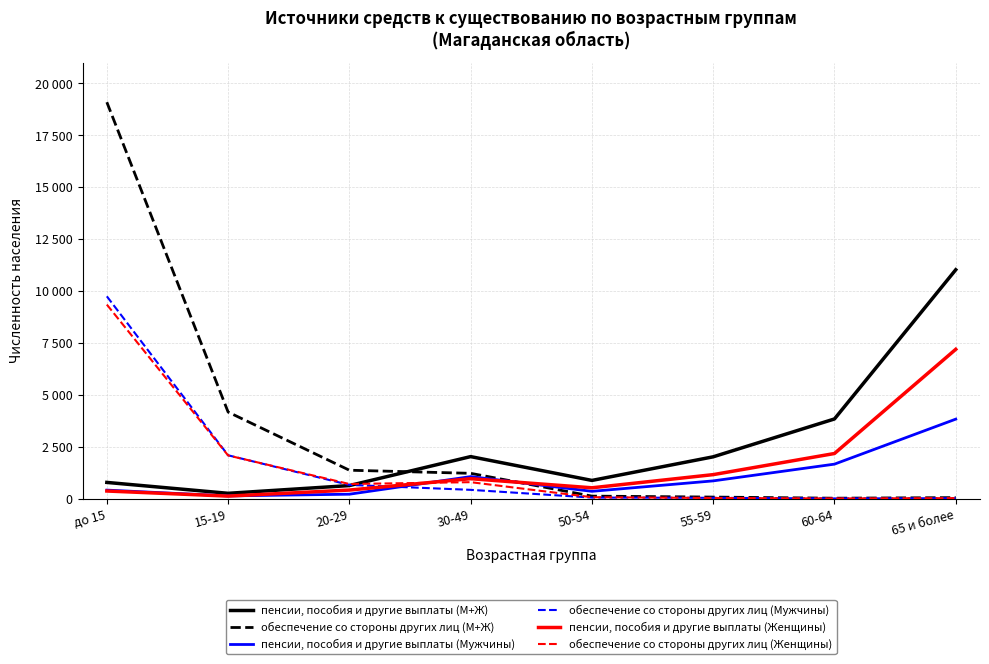

Is this an area chart (filled region under the line)?

No